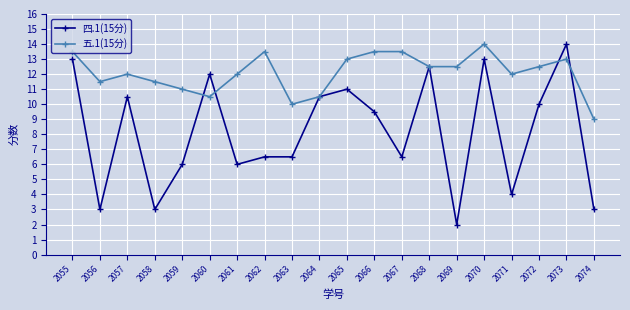

Is the value of 四.1(15分) at 2071 greater than the value of 五.1(15分) at 2071?

No